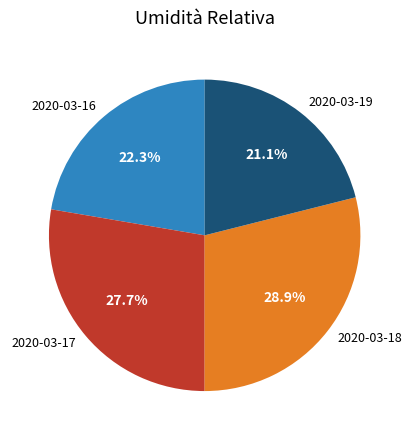

Count the number of slices in the pie.

4